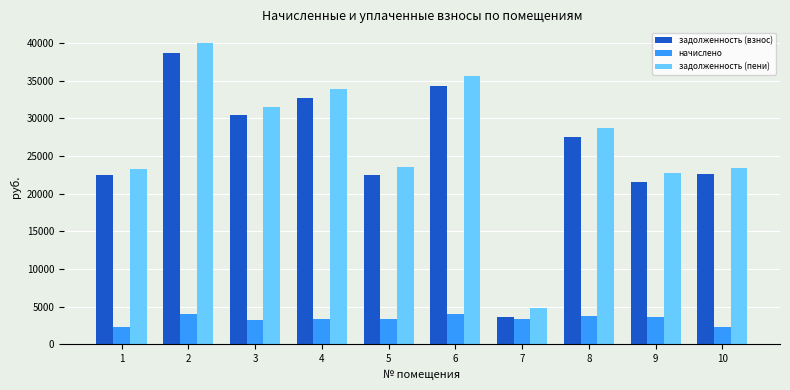

What is the spread (max minus min) of values at 3?

28374.7